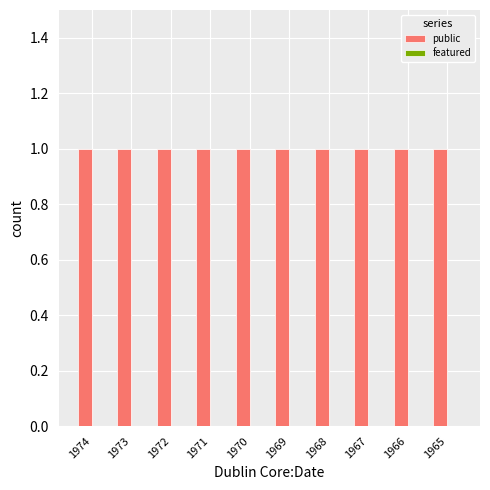

What is the greatest value displayed?

1